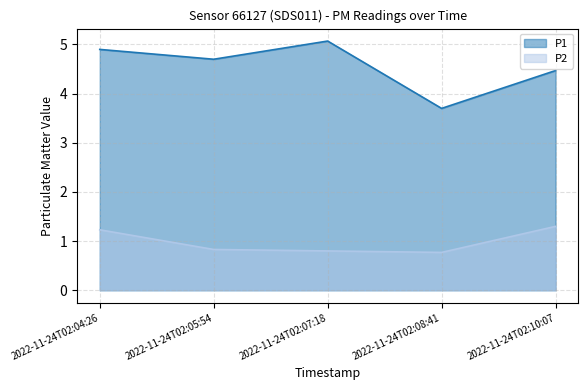

Does the chart display data point markers on the line(s)?

No